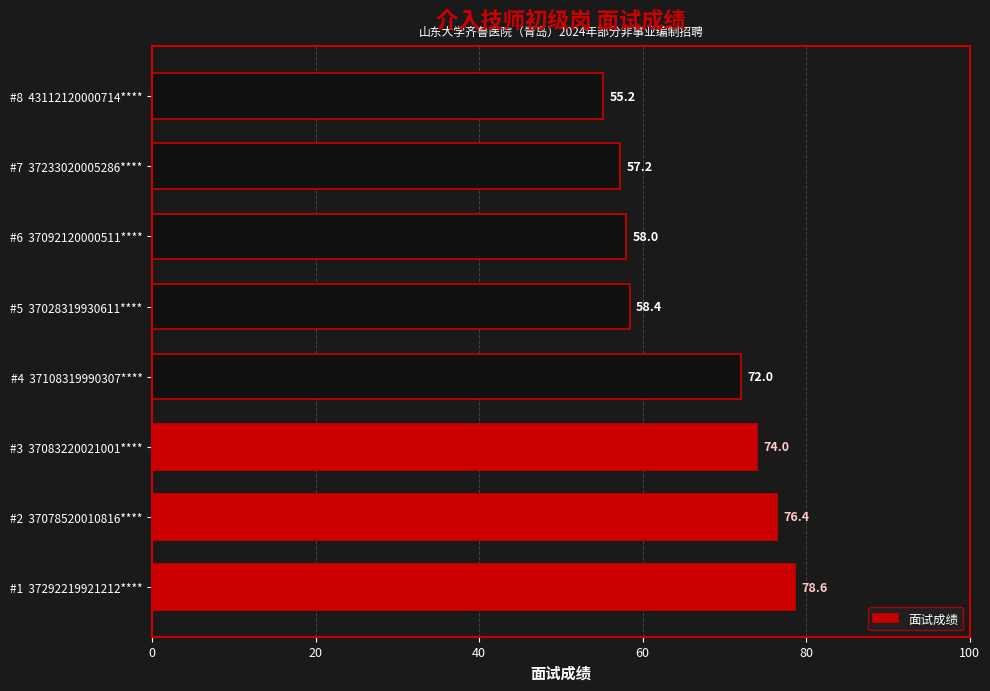

Is it true that the value at #6  37092120000511**** is 91.7?

False